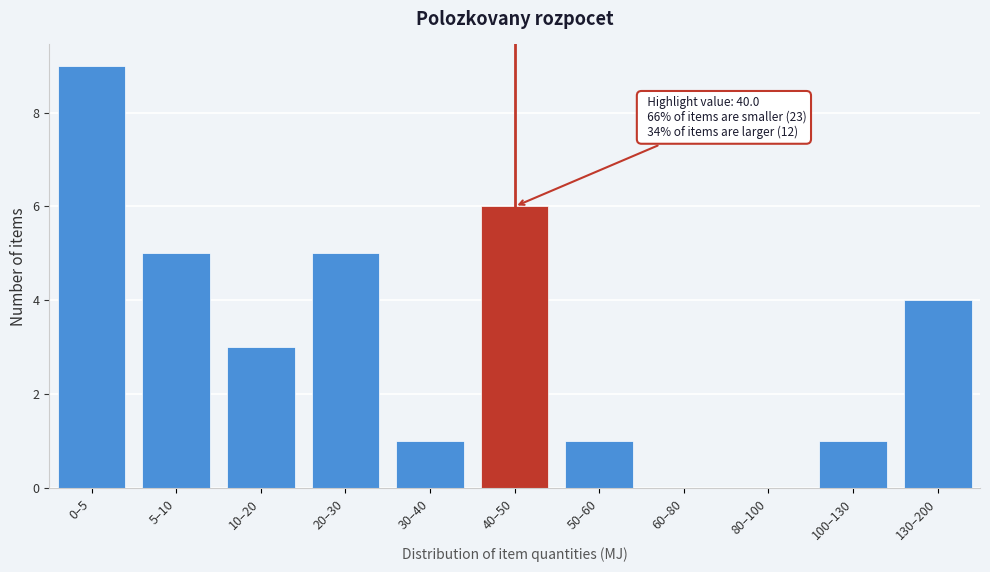

Reading left to right, what are all the values shown in this chart?

0–5=9	5–10=5	10–20=3	20–30=5	30–40=1	40–50=6	50–60=1	60–80=0	80–100=0	100–130=1	130–200=4